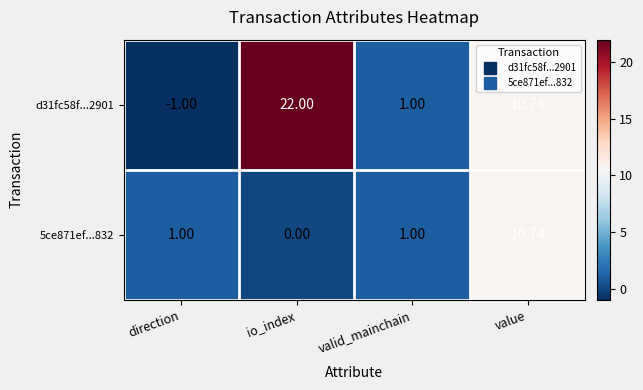

At which category does the chart reach its peak across all series?

io_index